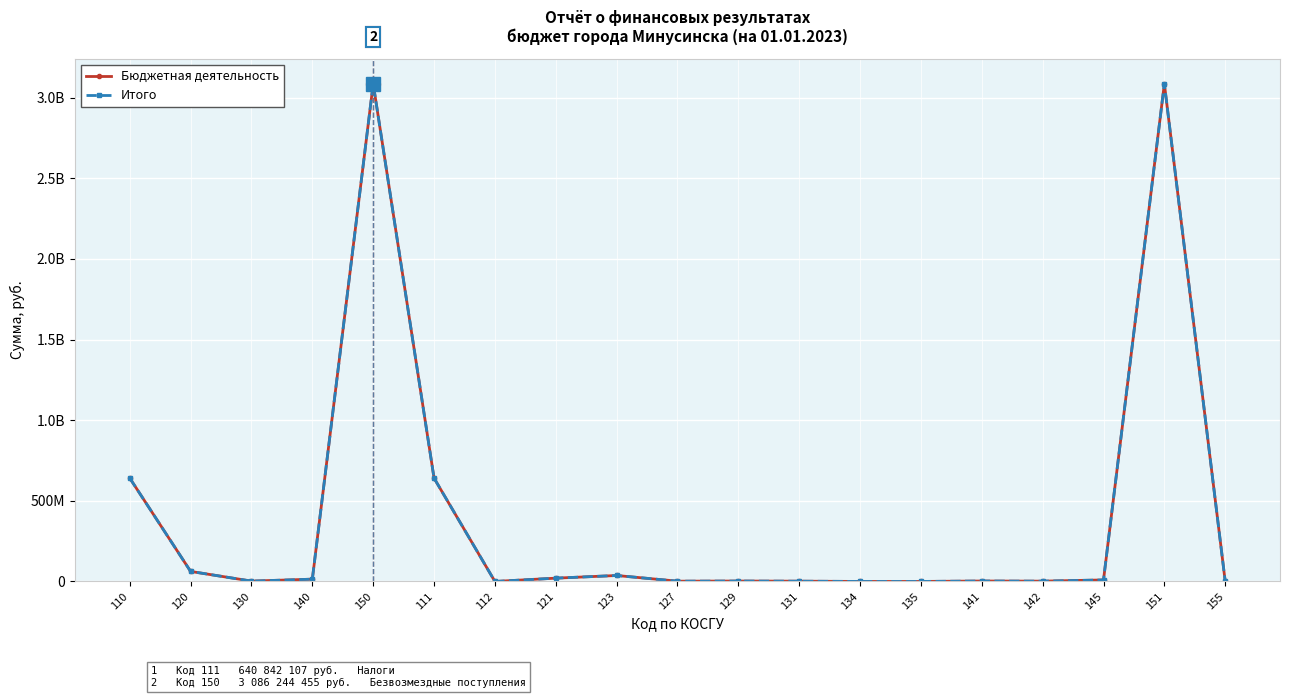

Does the chart have visible grid lines?

Yes